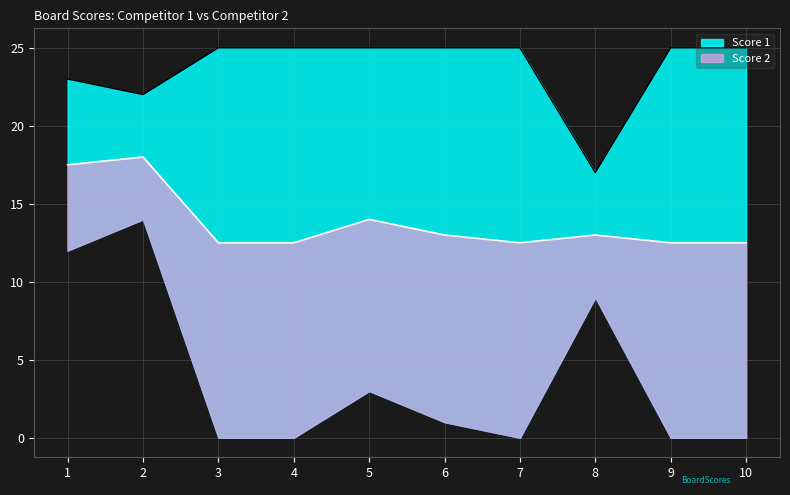

Which label corresponds to the largest value in the chart?

3